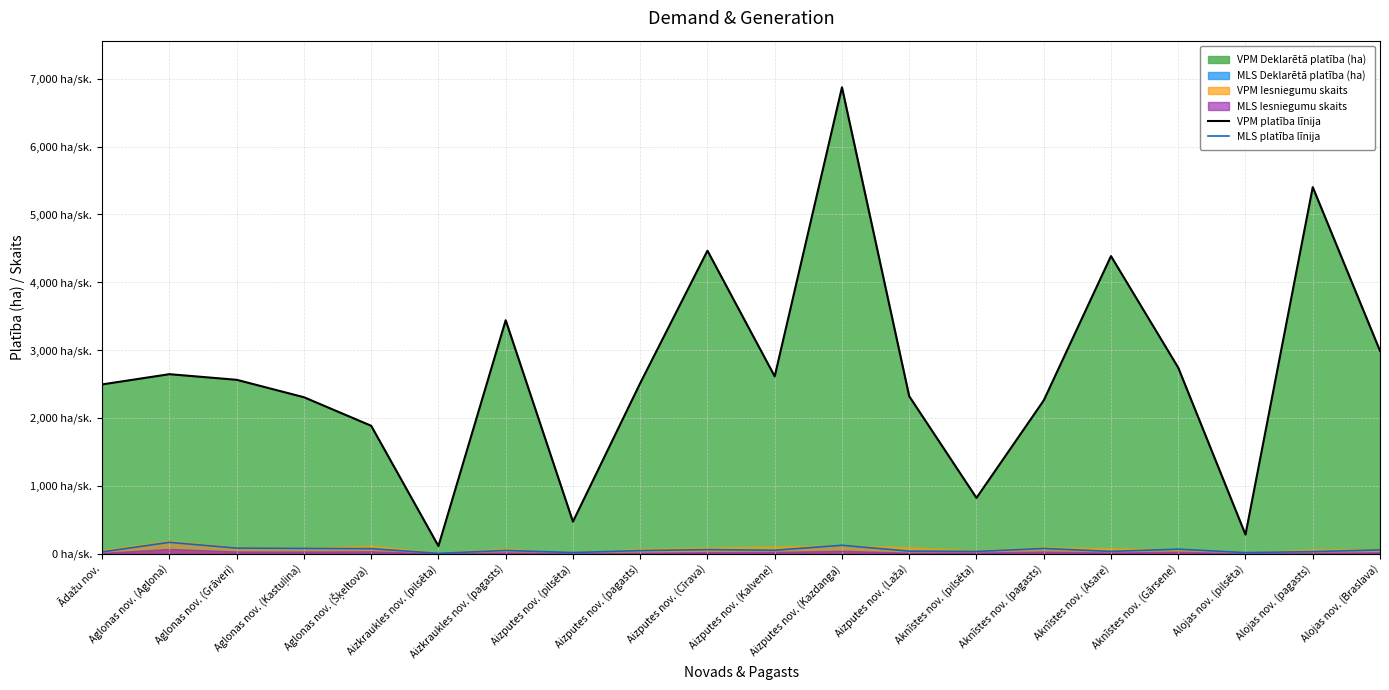

What is the label of the 19th point from the right?

Aglonas nov. (Aglona)